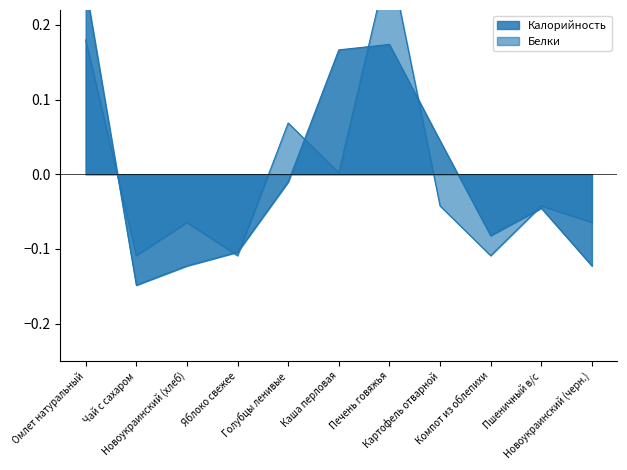

How many distinct data groups are displayed?

2